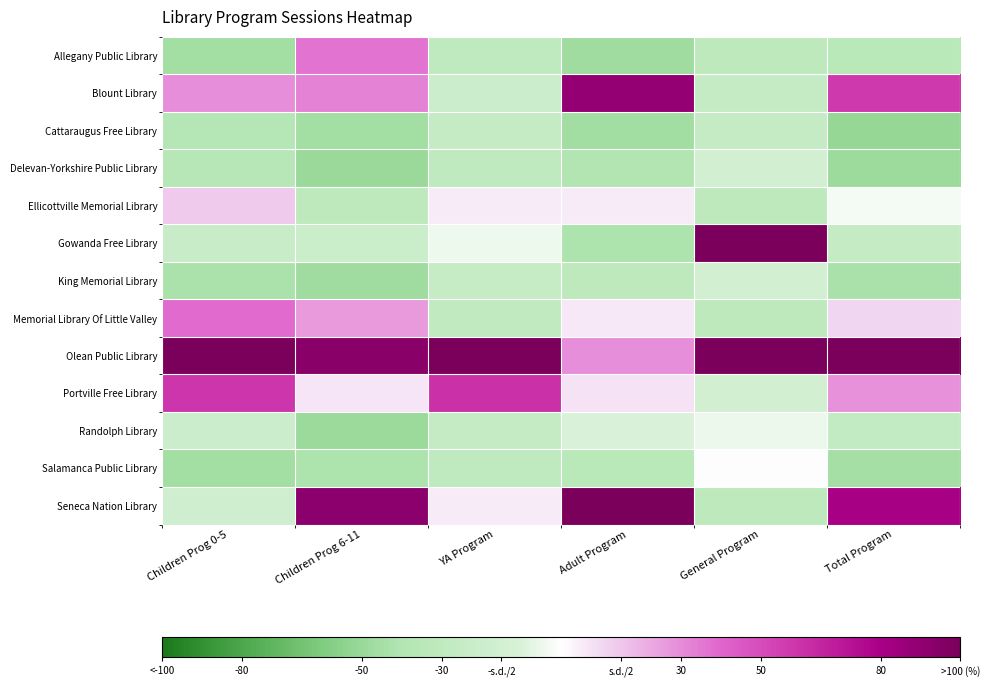

At General Program, list the series in order from largest to smallest.

Gowanda Free Library, Olean Public Library, Salamanca Public Library, Randolph Library, Delevan-Yorkshire Public Library, King Memorial Library, Portville Free Library, Blount Library, Cattaraugus Free Library, Allegany Public Library, Ellicottville Memorial Library, Memorial Library Of Little Valley, Seneca Nation Library